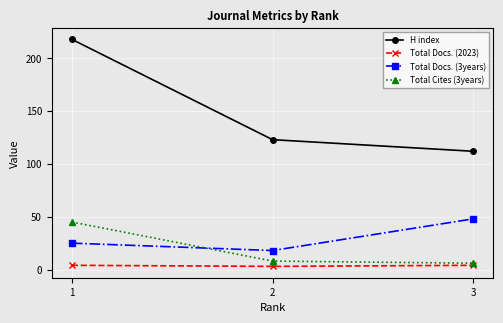

The Total Cites (3years) series shows 45 at 1. True or false?

True